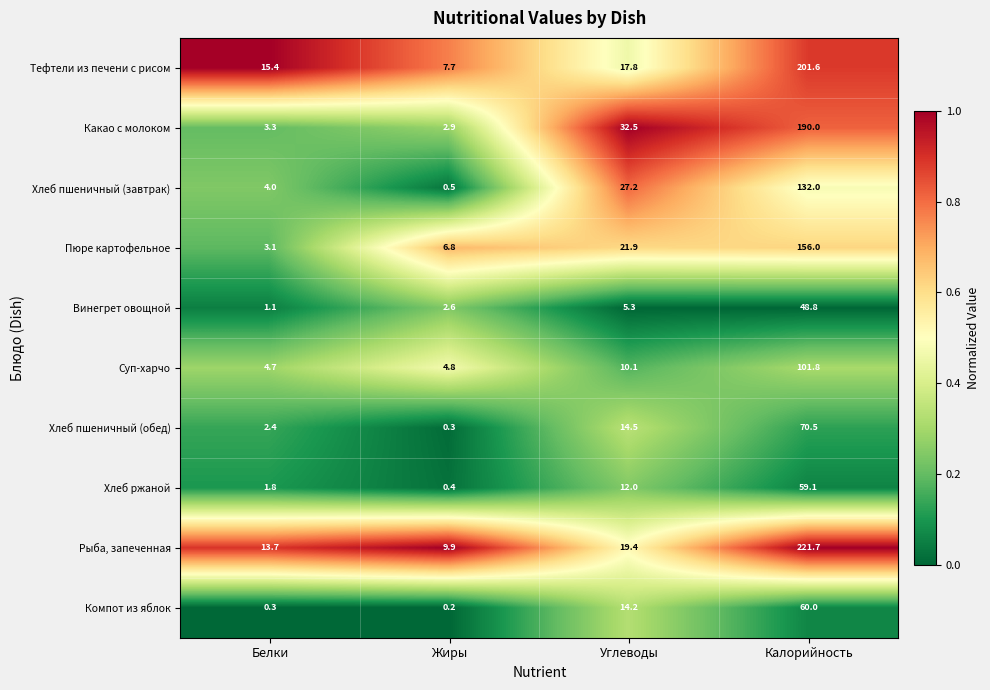

Which category has the highest value in the Винегрет овощной series?

Калорийность